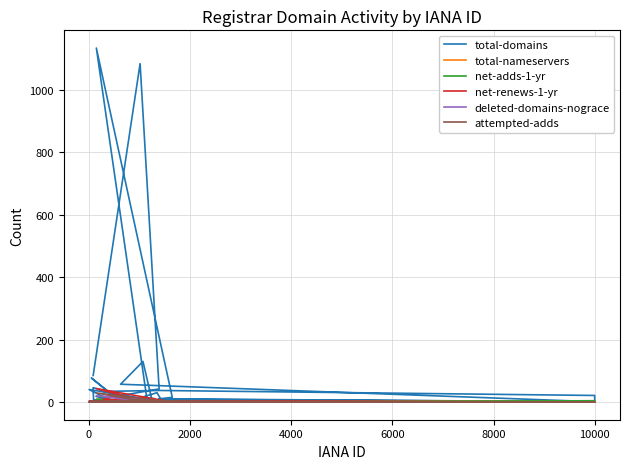

In attempted-adds, how many points are higher than both neighbors (excluding endpoints)?

7